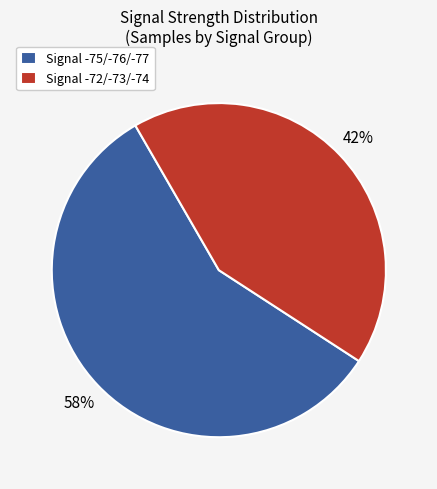

What is the largest slice in the pie chart?

Signal -75/-76/-77